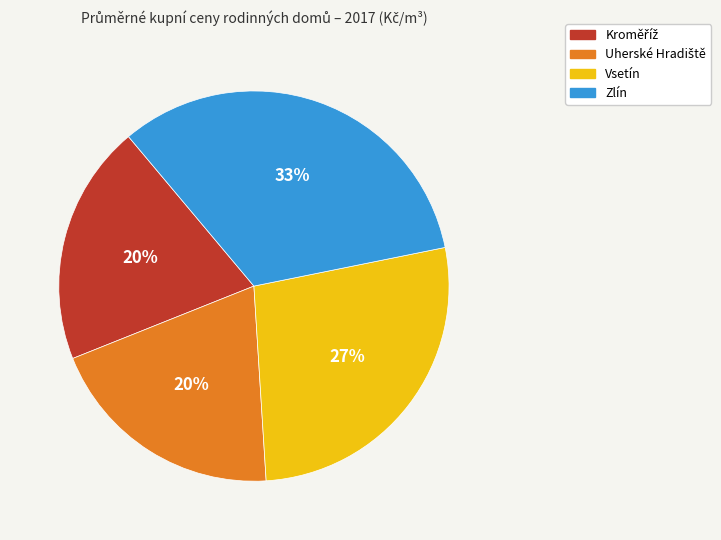

Which has a higher value, Zlín or Vsetín?

Zlín